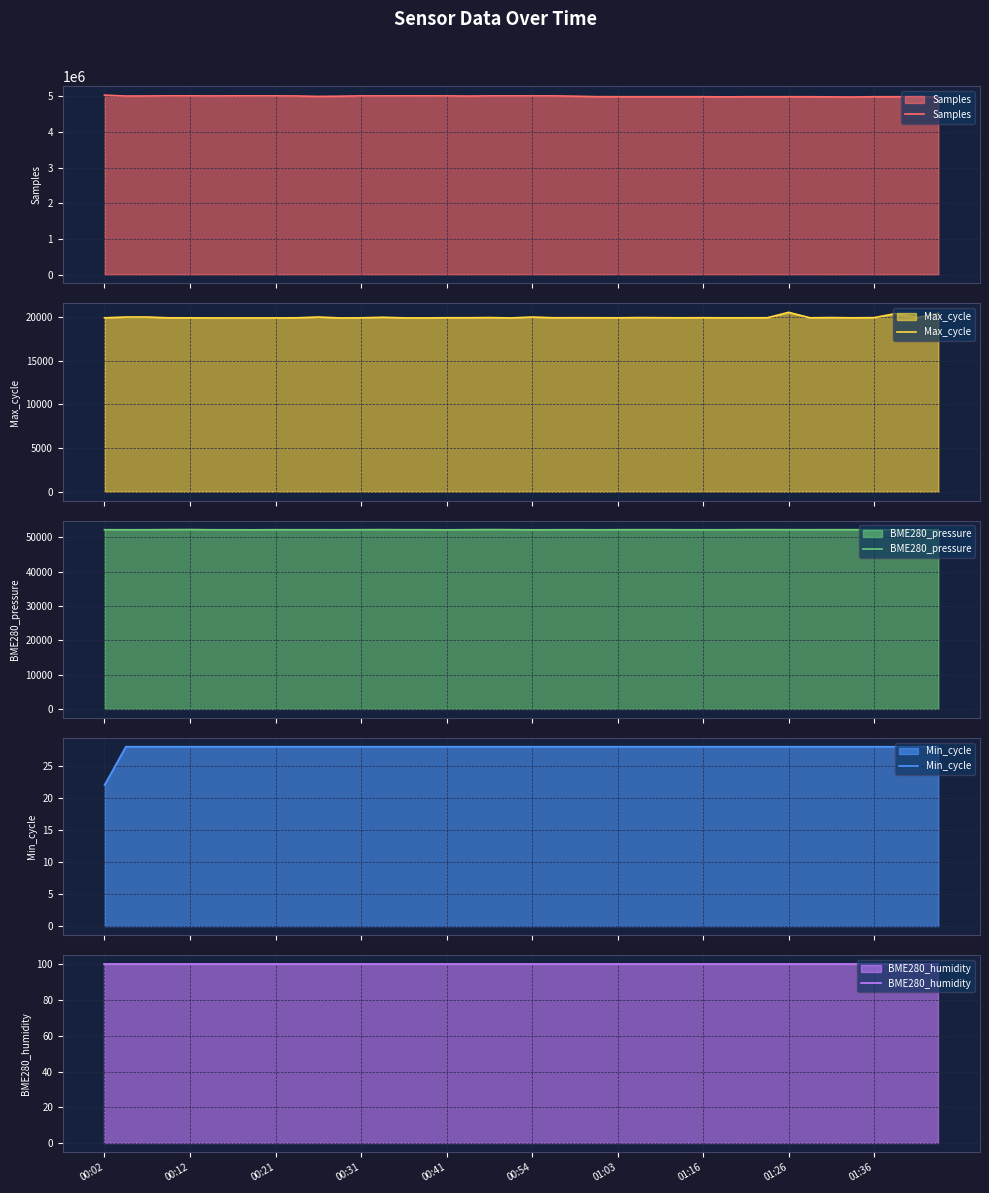

What is the minimum value for Samples?

4984437